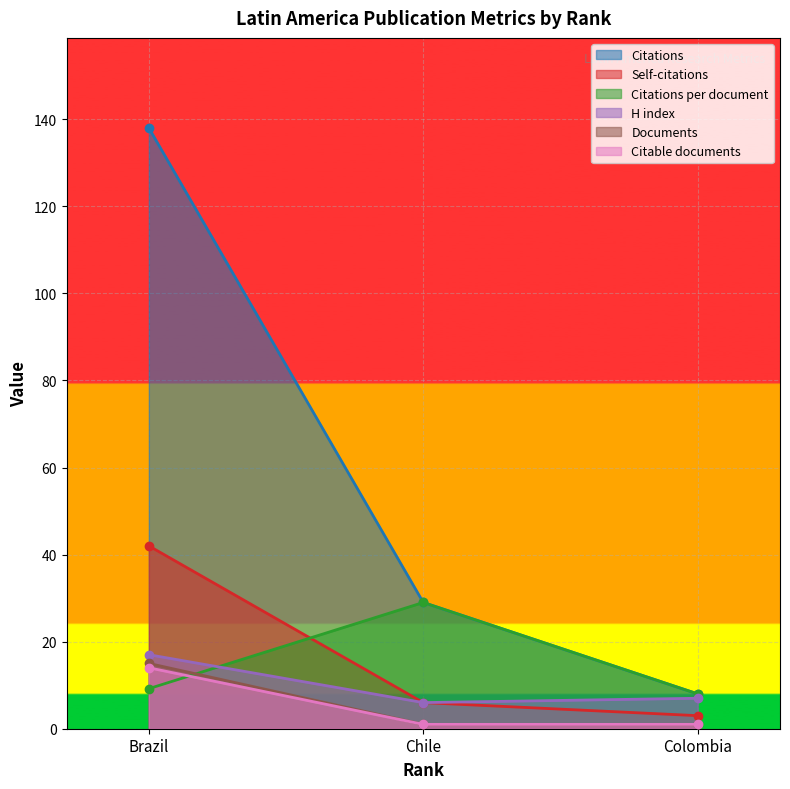

What is the minimum value for H index?

6.0